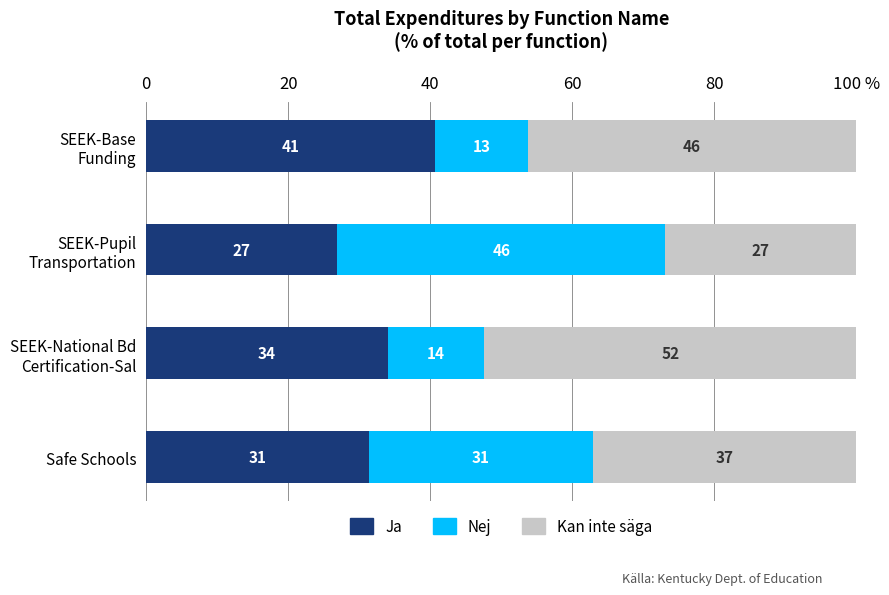

What are all the series names shown in the legend?

Ja, Nej, Kan inte säga